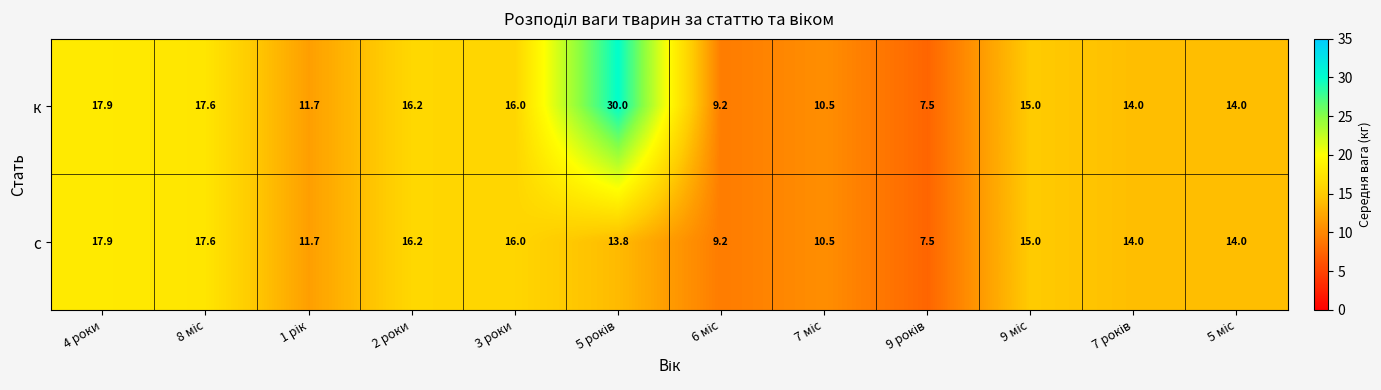

Reading left to right, transcribe all the data shown in this chart.

к: 17.9	17.6	11.7	16.2	16.0	30.0	9.2	10.5	7.5	15.0	14.0	14.0
с: 17.9	17.6	11.7	16.2	16.0	13.8	9.2	10.5	7.5	15.0	14.0	14.0